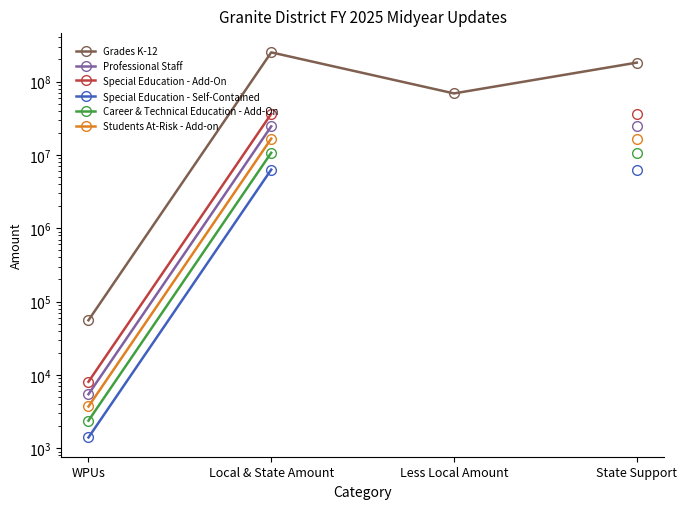

List the series in order of their peak value, lowest first.

Special Education - Self-Contained, Career & Technical Education - Add-On, Students At-Risk - Add-on, Professional Staff, Special Education - Add-On, Grades K-12